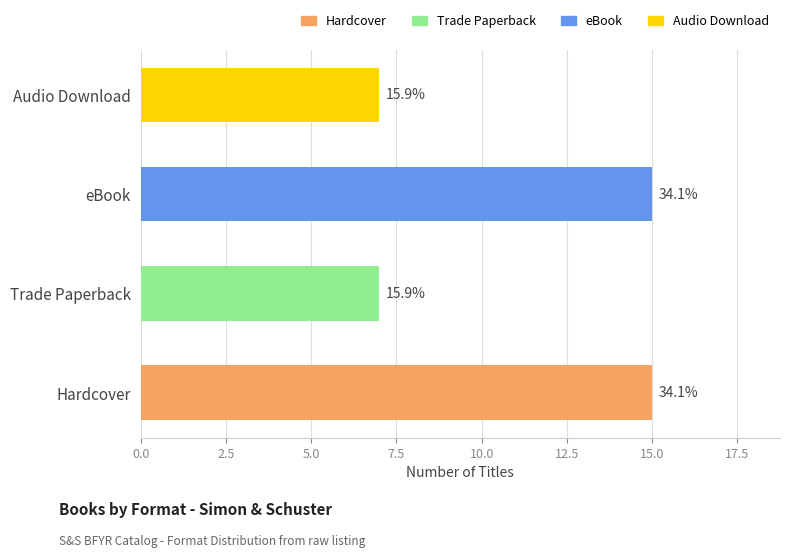

Does the chart contain any negative values?

No